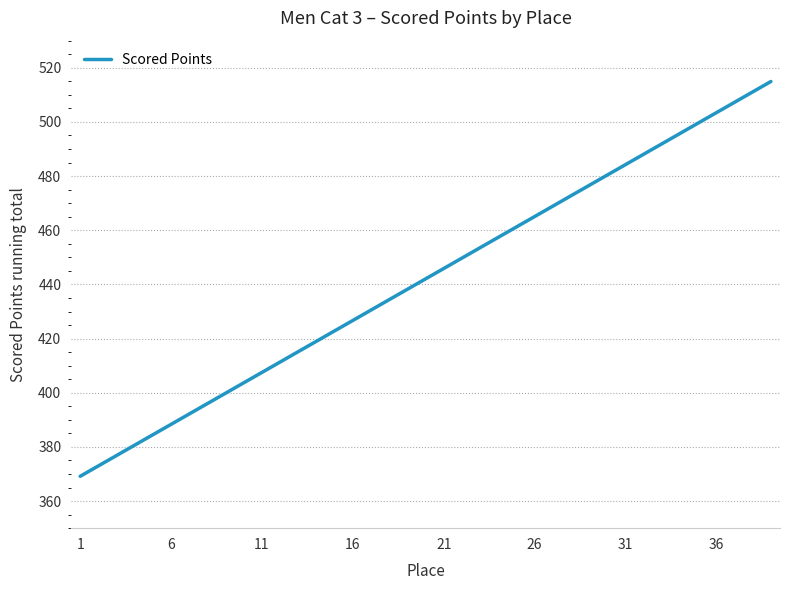

What is the maximum value shown in the chart?

514.9